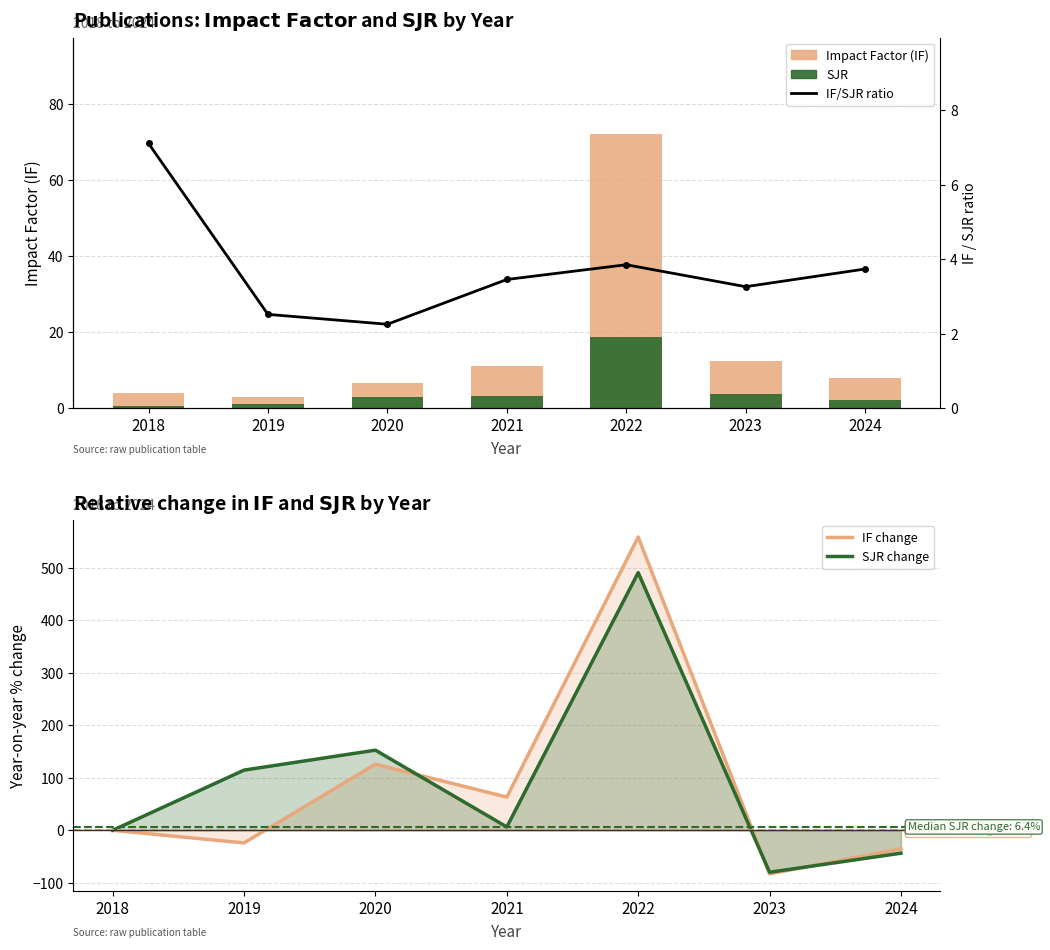

What is the total value across all series at 2019?

97.2